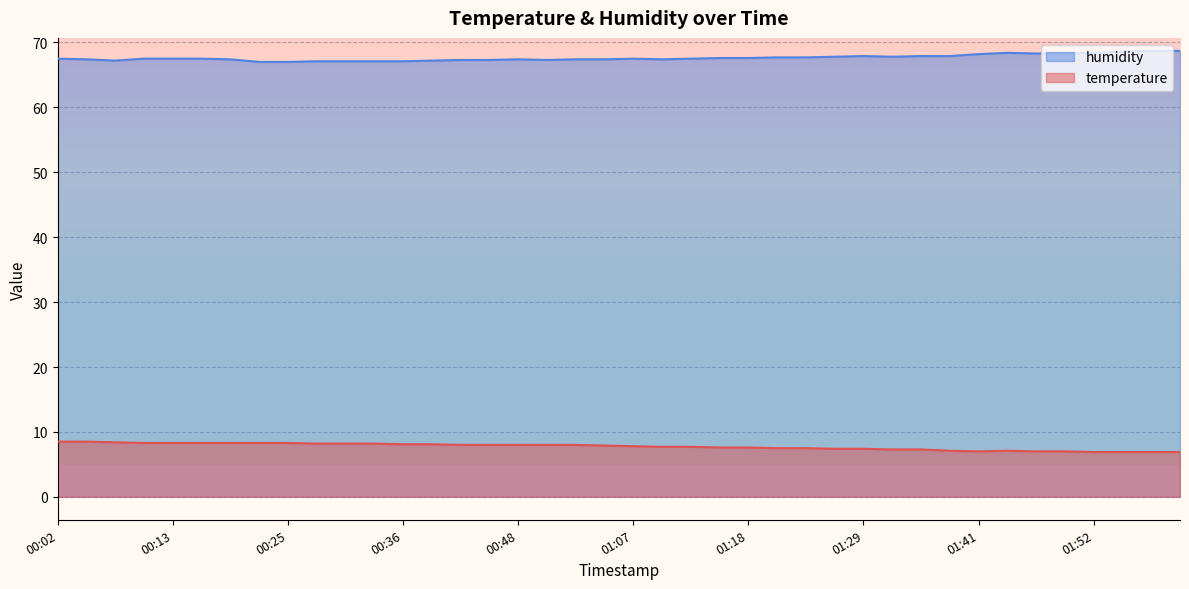

What is the sum of all temperature values?

309.5